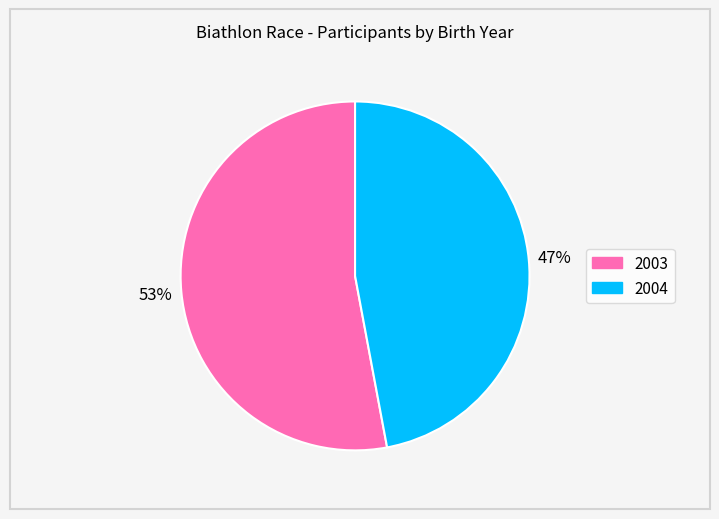

Approximately how many times larger is the value at 2004 compared to 2003?

0.9